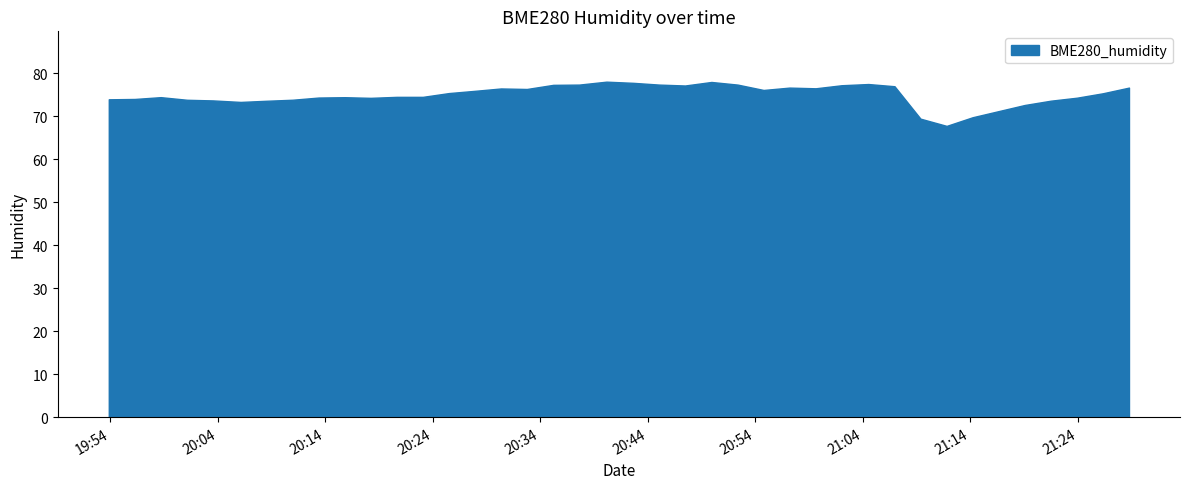

What is the value of the 38th point from the left?

74.3